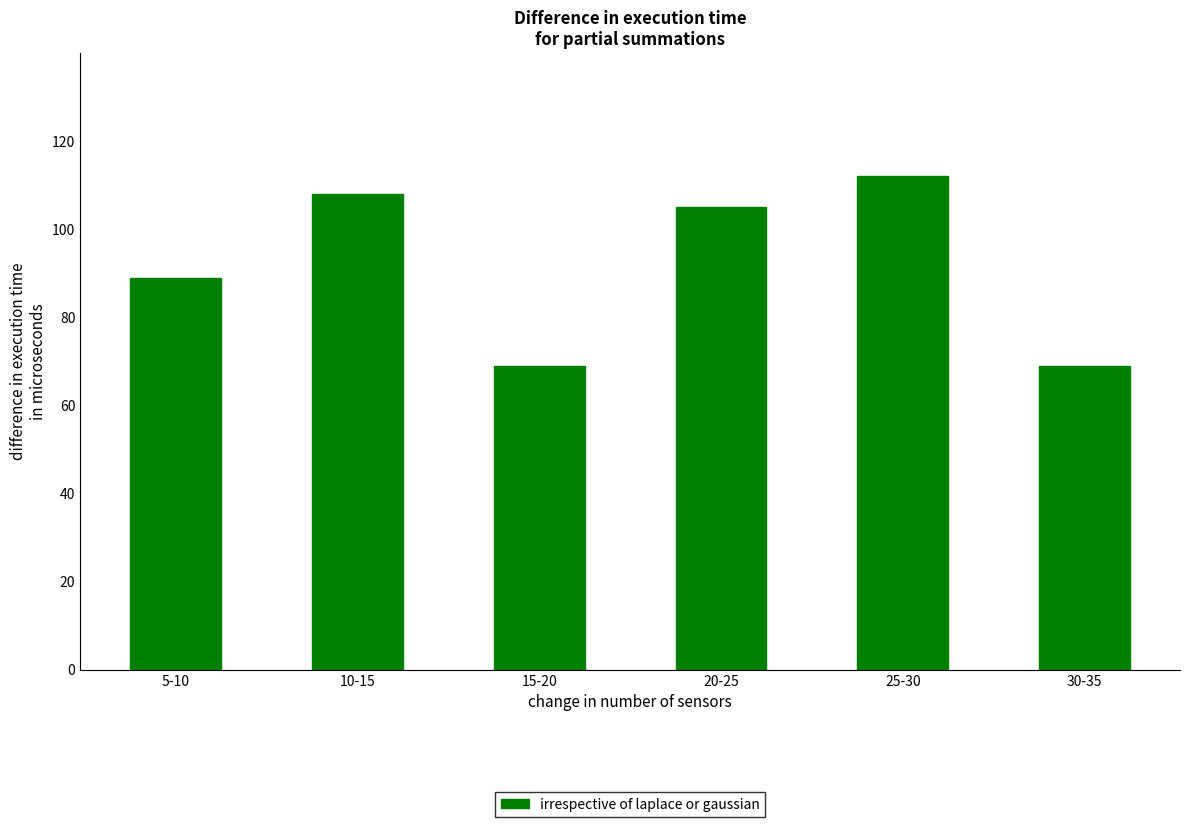

What position from the left is 30-35?

6